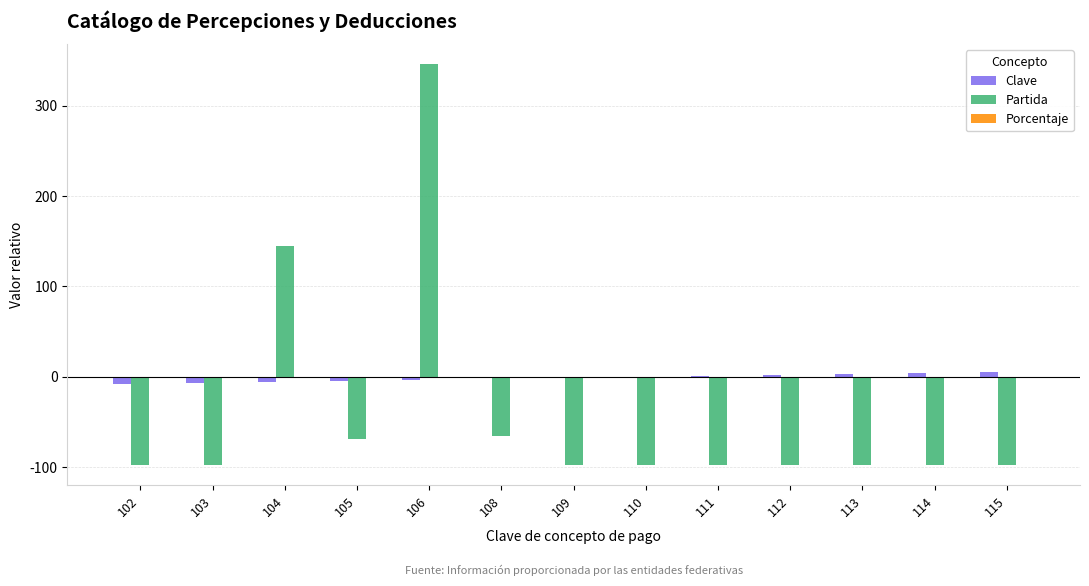

Which label corresponds to the largest value in the chart?

106